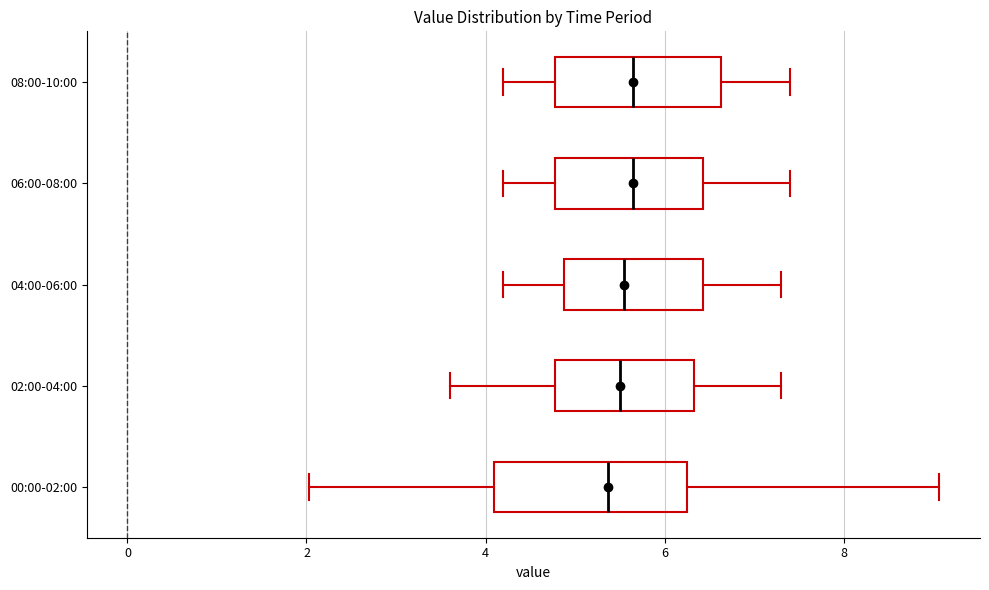

Reading bottom to top, transcribe this box plot: for each box, give where its median line is, the range the box spans, and where its two whiskers end, as read against the x-axis. The values are not printed on the chart, so give them approximately, as read against the axis.

00:00-02:00: median 5.4, box 4.0 to 6.2, whiskers 2.0 to 9.0
02:00-04:00: median 5.6, box 4.8 to 6.4, whiskers 3.6 to 7.4
04:00-06:00: median 5.6, box 4.8 to 6.4, whiskers 4.2 to 7.4
06:00-08:00: median 5.6, box 4.8 to 6.4, whiskers 4.2 to 7.4
08:00-10:00: median 5.6, box 4.8 to 6.6, whiskers 4.2 to 7.4